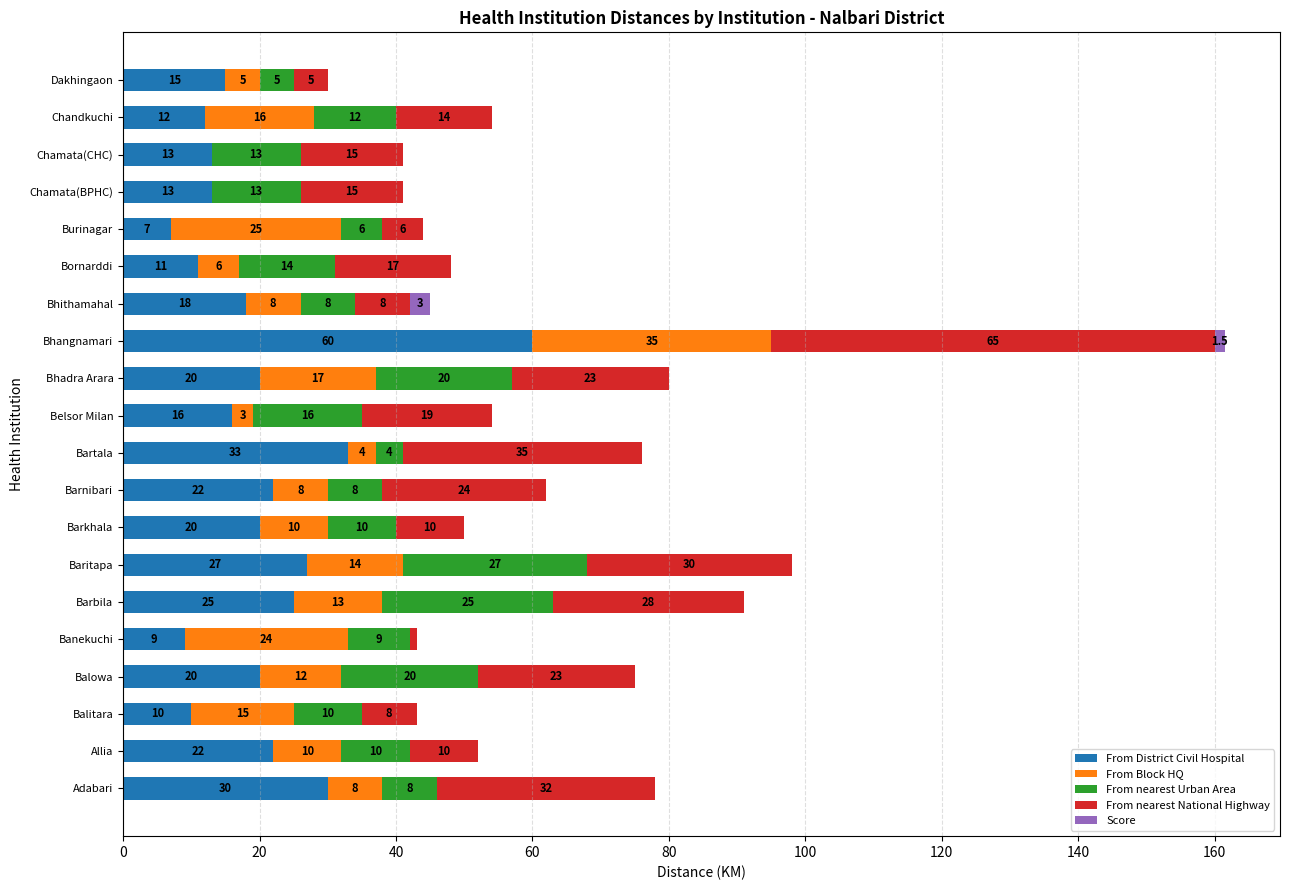

What value does the From District Civil Hospital series have at Banekuchi?

9.0